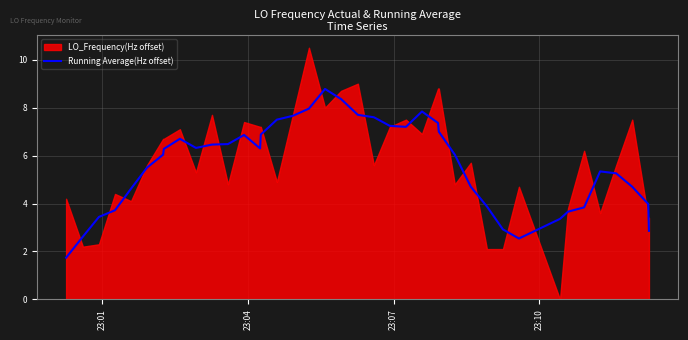

What is the minimum value for Running Average(Hz offset)?

1.7